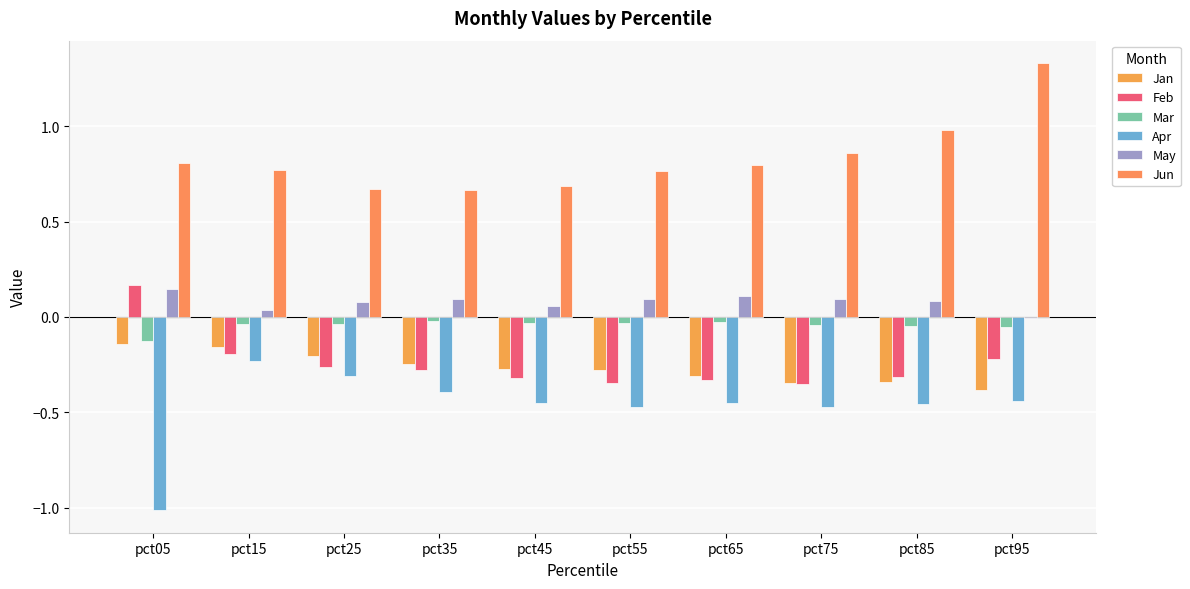

What are all the series names shown in the legend?

Jan, Feb, Mar, Apr, May, Jun